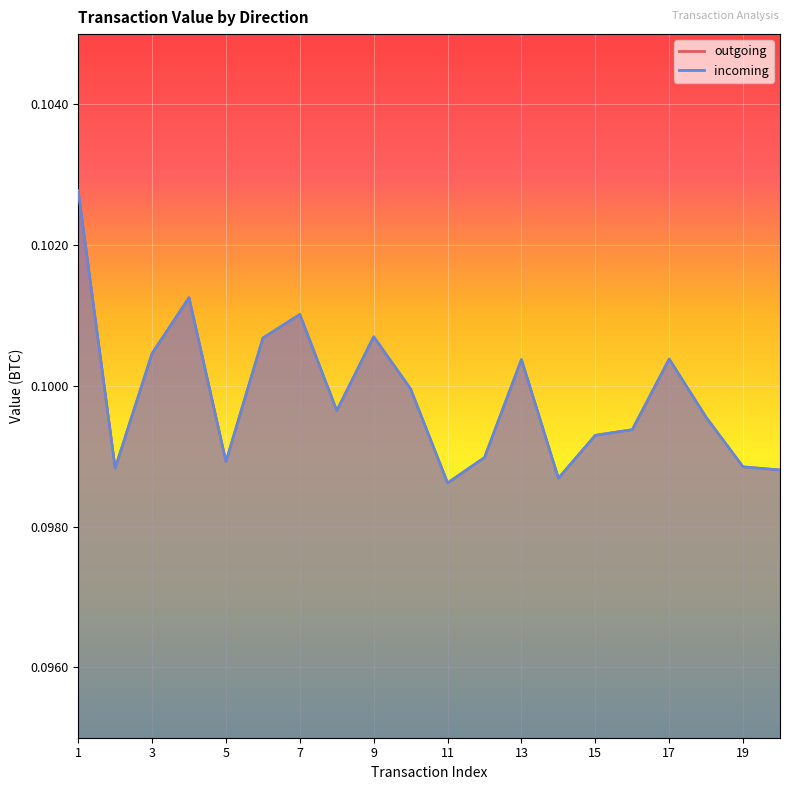

How many interior local peaks does the incoming series have?

5